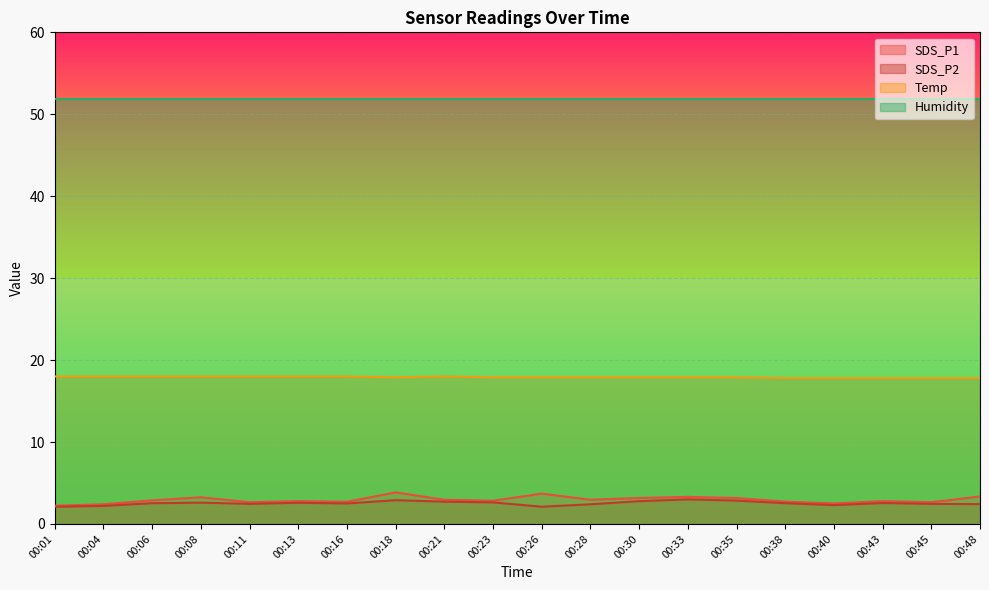

Which series has the largest range (max minus min)?

SDS_P1